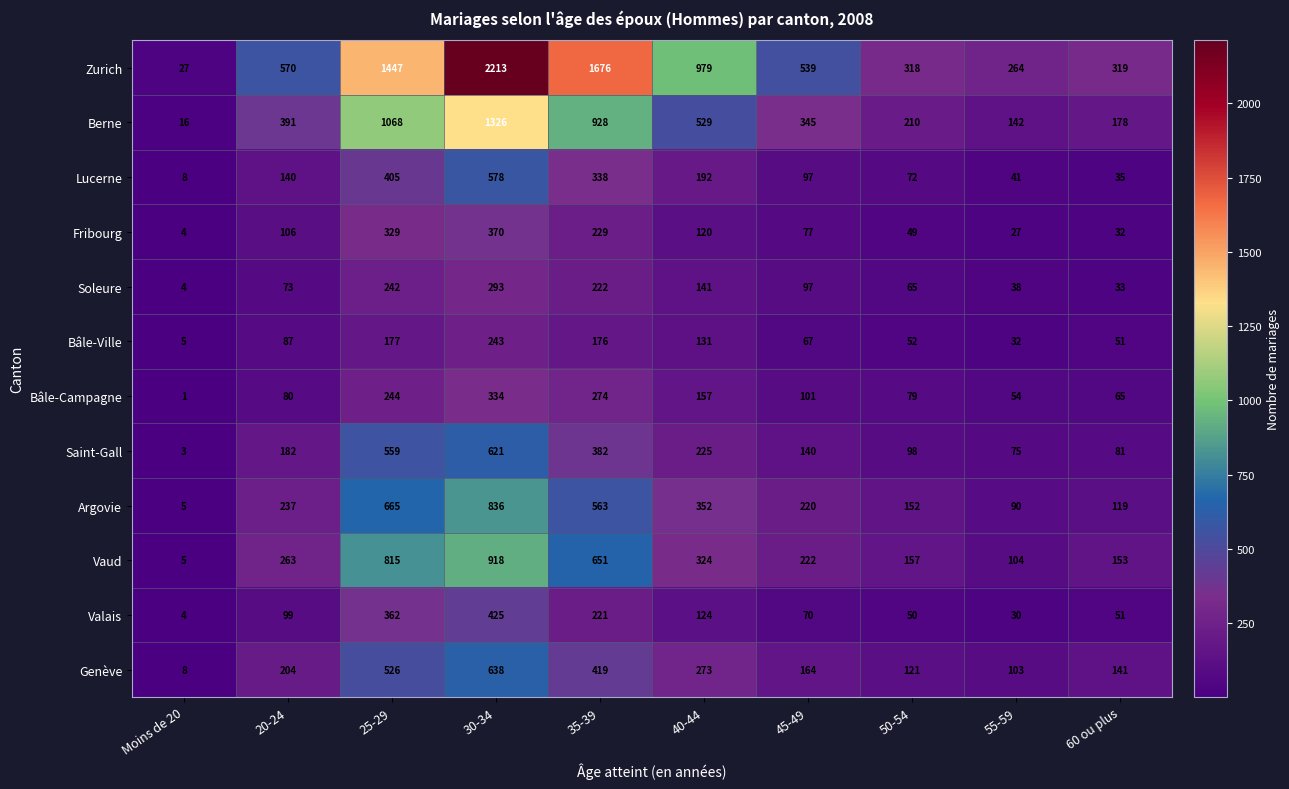

At how many categories does at least one series exceed 1524?

2